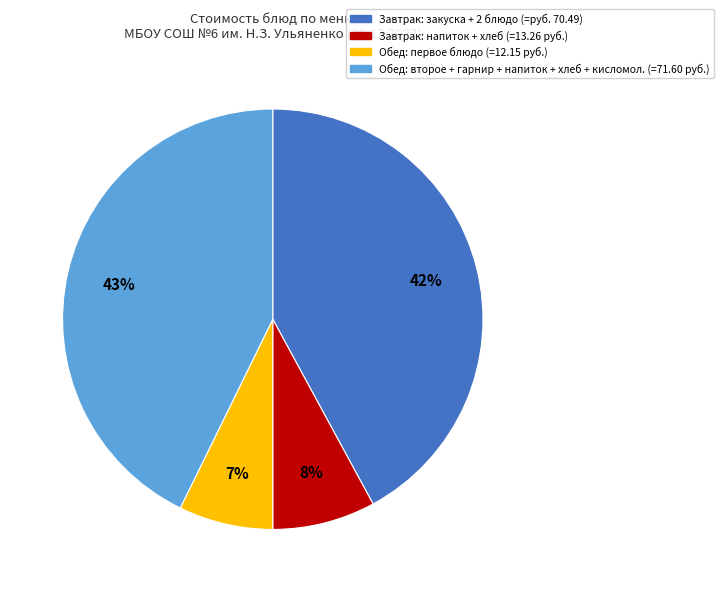

Count the number of slices in the pie.

4